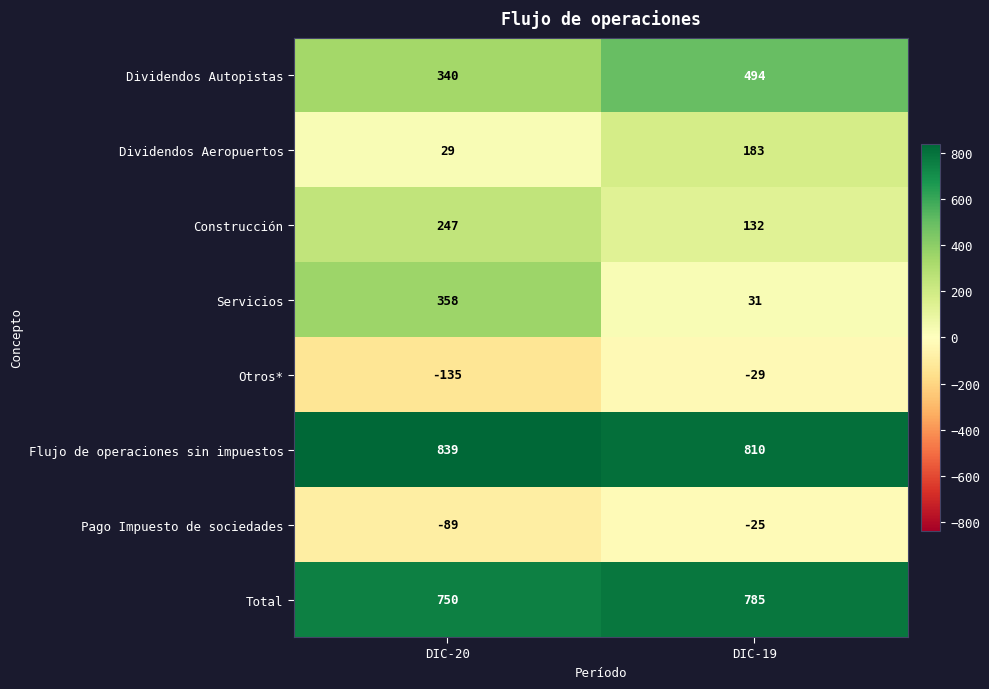

Reading left to right, extract all data points from this chart.

Dividendos Autopistas: DIC-20=340	DIC-19=494
Dividendos Aeropuertos: DIC-20=29	DIC-19=183
Construcción: DIC-20=247	DIC-19=132
Servicios: DIC-20=358	DIC-19=31
Otros*: DIC-20=-135	DIC-19=-29
Flujo de operaciones sin impuestos: DIC-20=839	DIC-19=810
Pago Impuesto de sociedades: DIC-20=-89	DIC-19=-25
Total: DIC-20=750	DIC-19=785